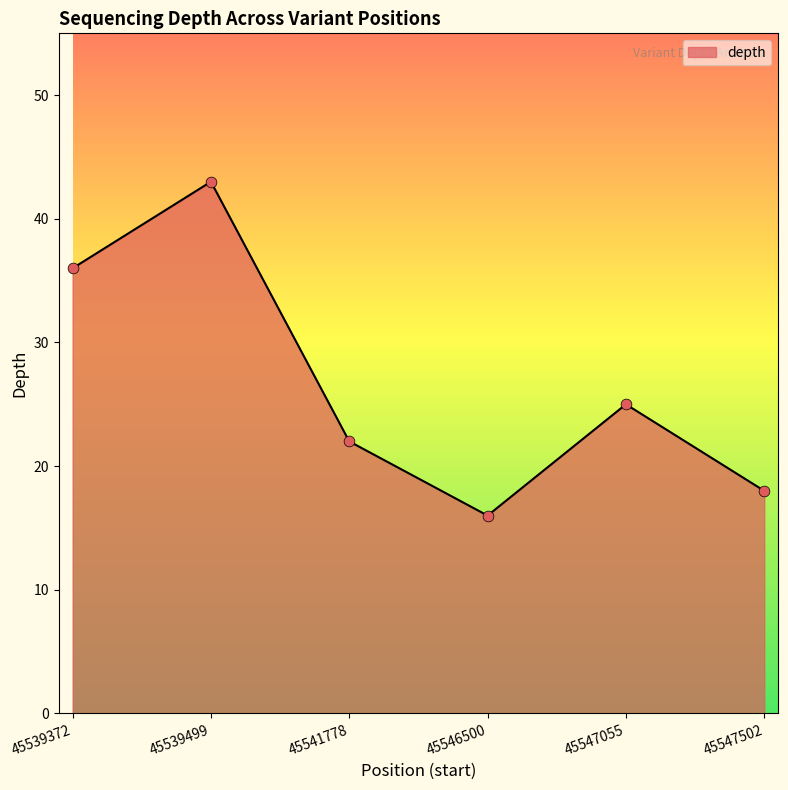

What is the change in value from 45539499 to 45546500?

-27